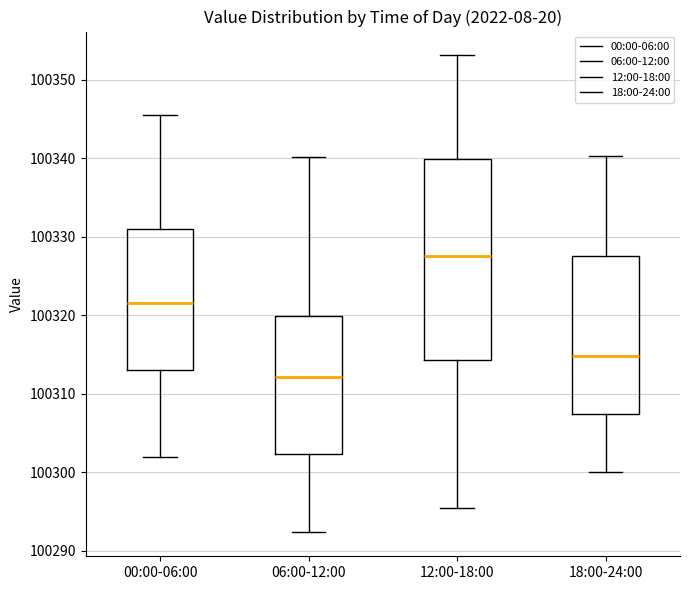

Where is the lower edge of the box for 12:00-18:00 on the y-axis? The values are not printed on the chart, so give them approximately, as read against the axis.

100314